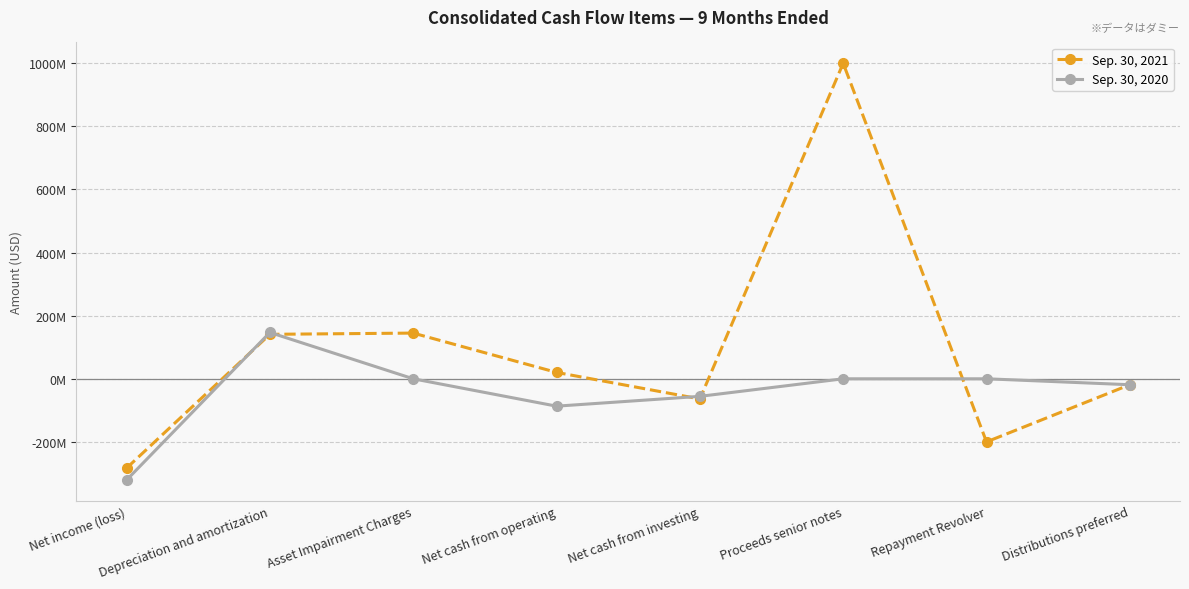

What is the approximate value of Sep. 30, 2021 at Net cash from investing?

-63886000